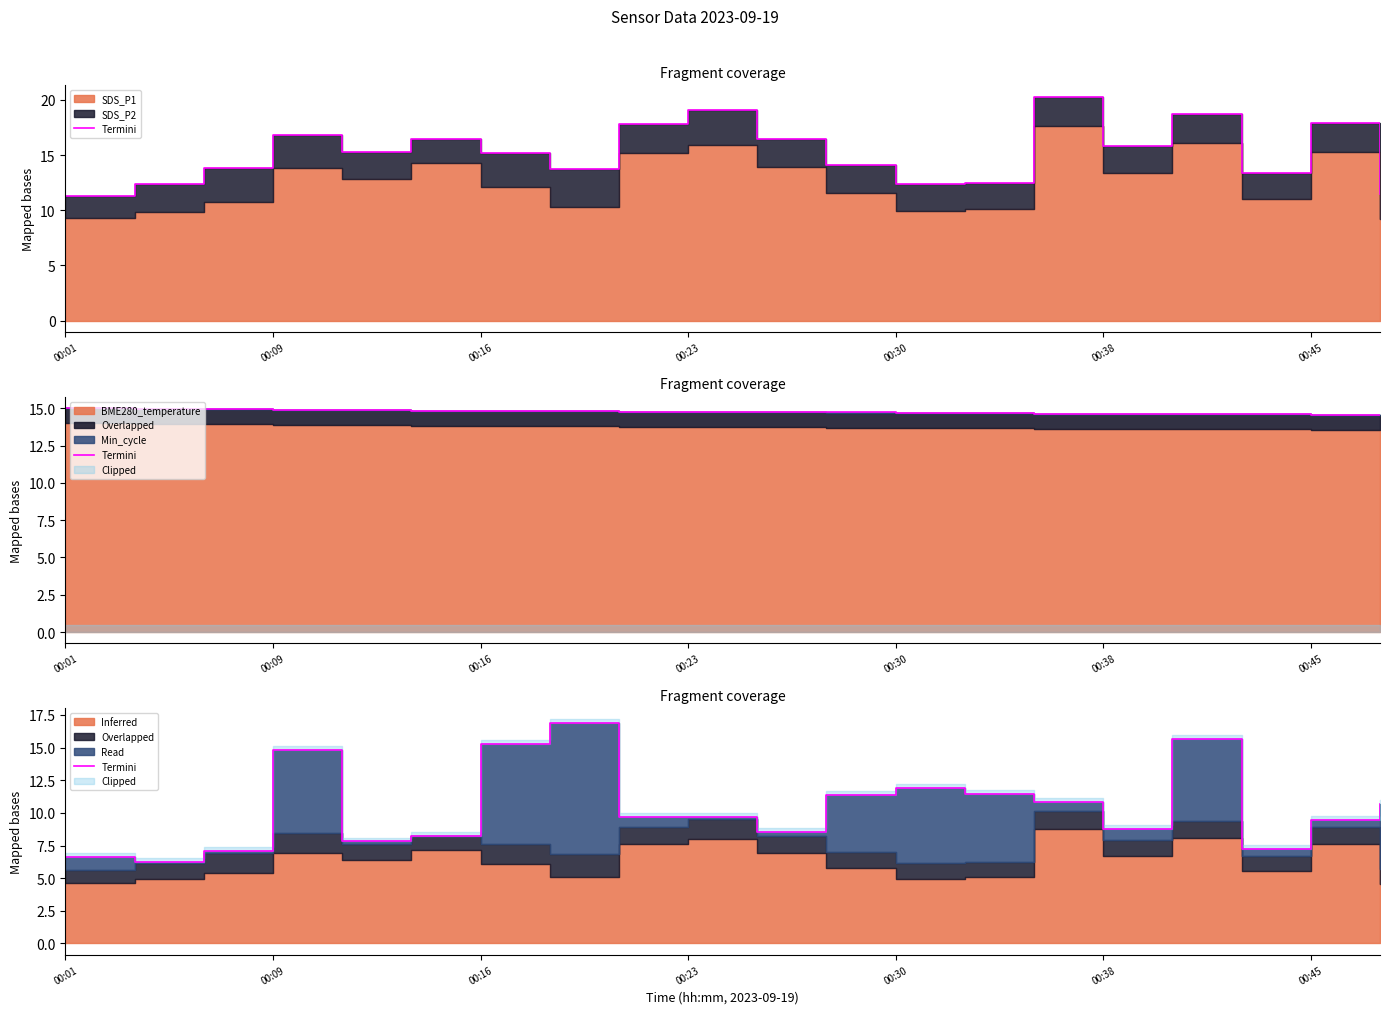

The value at 10 is 15.2. True or false?

False